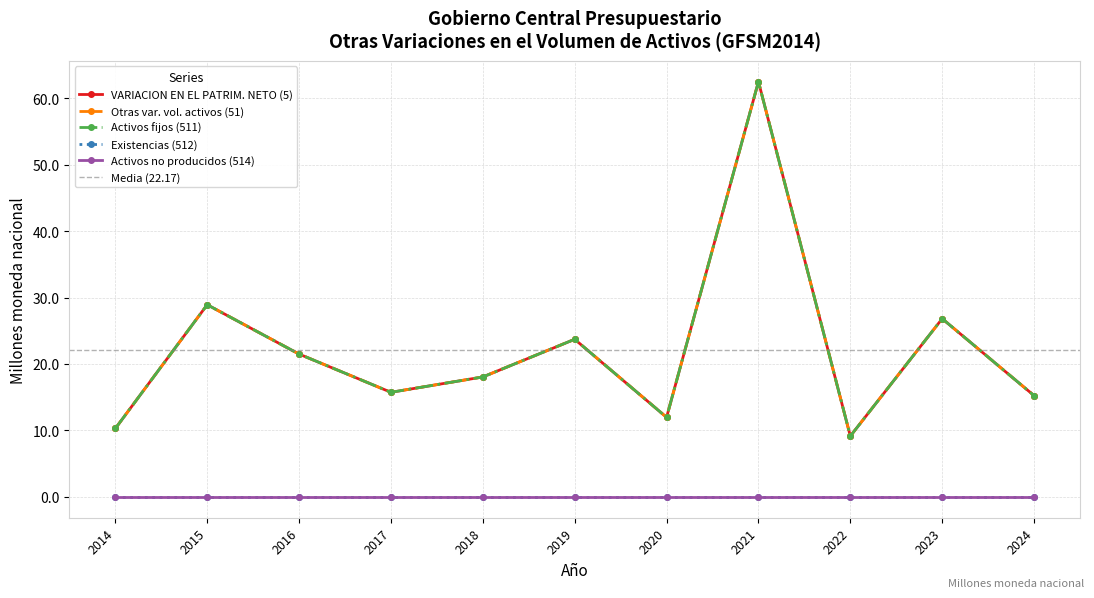

At which category does Otras var. vol. activos (51) reach its first local valley?

2017